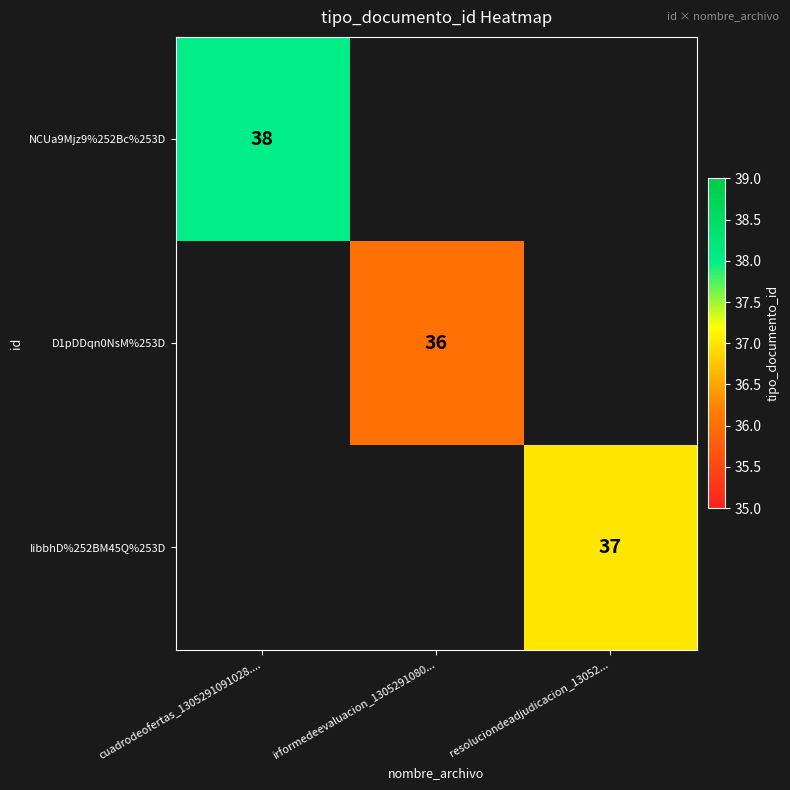

True or false: IibbhD%252BM45Q%253D has a value of 9.2 at resoluciondeadjudicacion_13052....

False